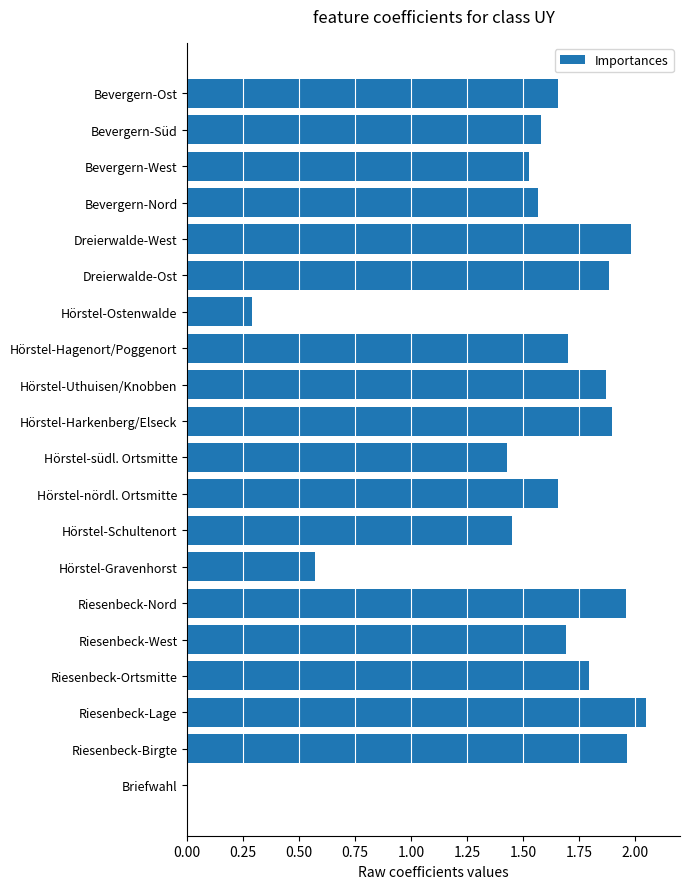

What is the sum of the values at Hörstel-Ostenwalde and Bevergern-West?

1.8